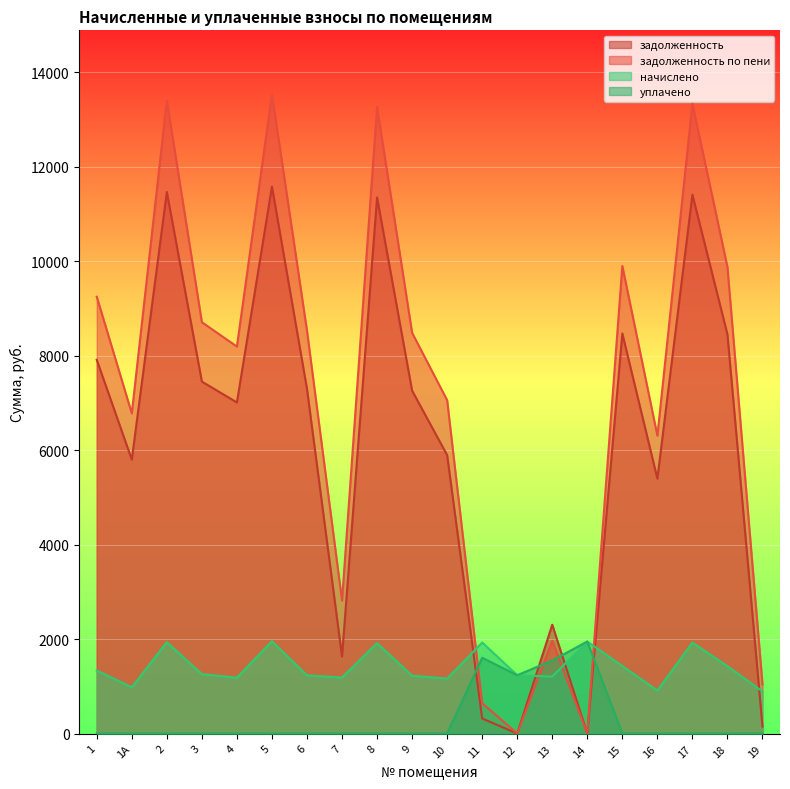

Between which two adjacent categories do уплачено and задолженность по пени first intersect?

10 and 11